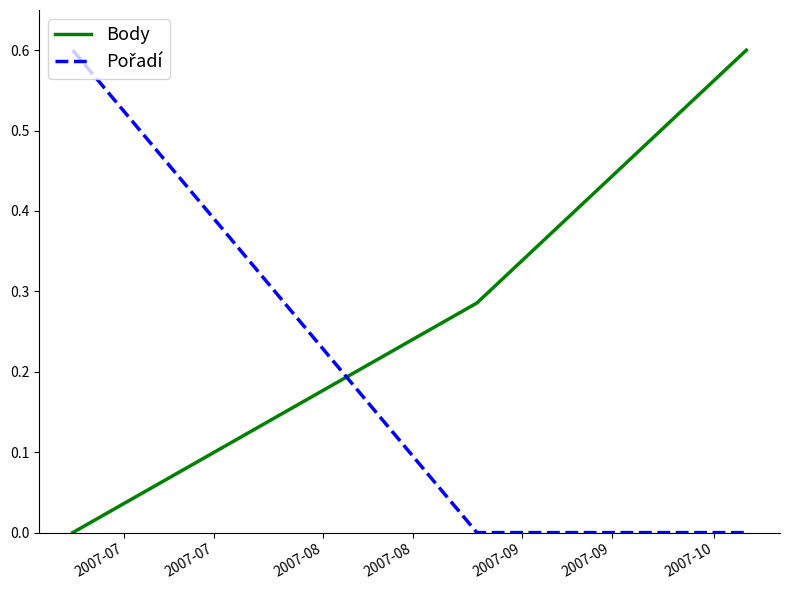

At how many categories does at least one series exceed 0?

3